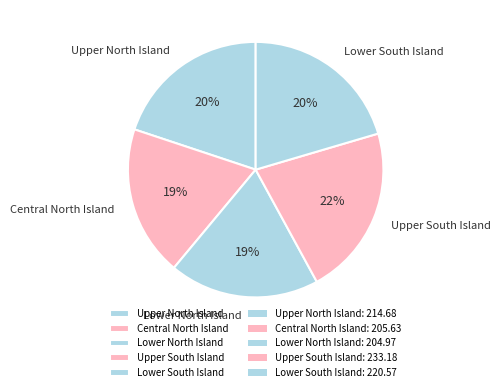

To the nearest percent, what is the average slice percentage?

20%